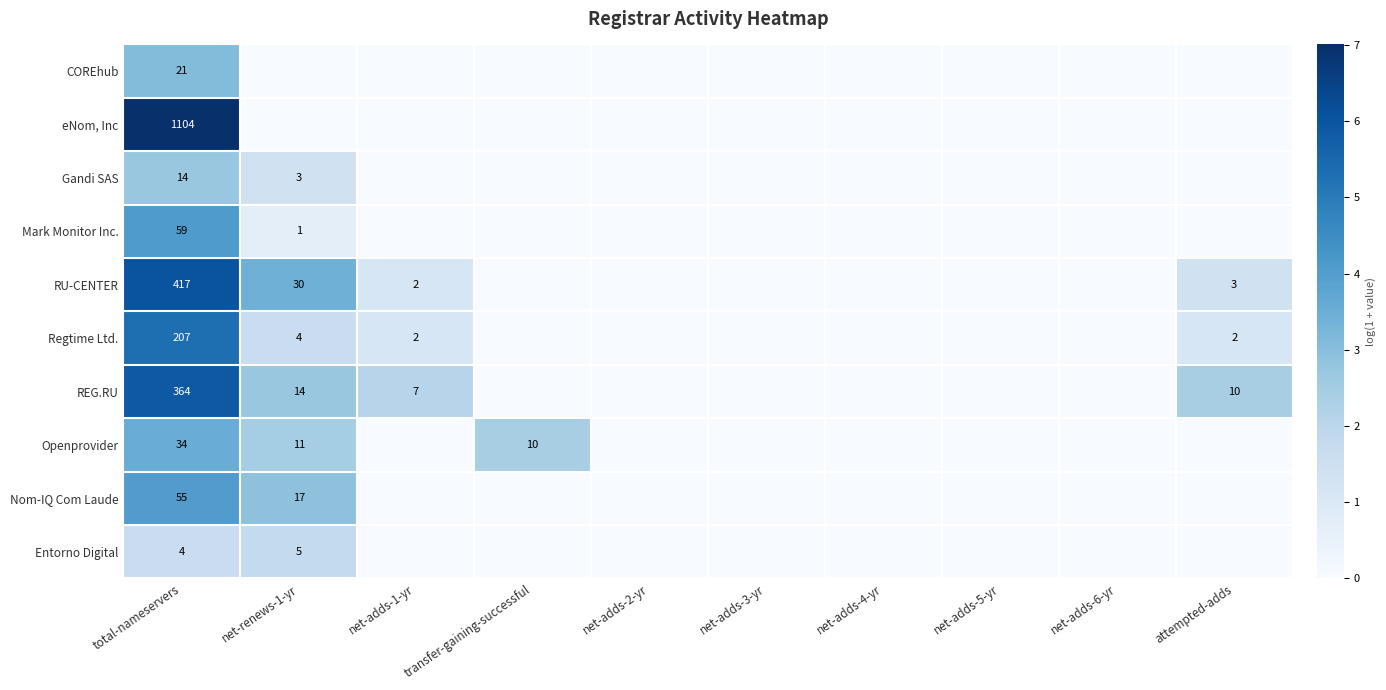

What is the total value across all series at total-nameservers?

2279